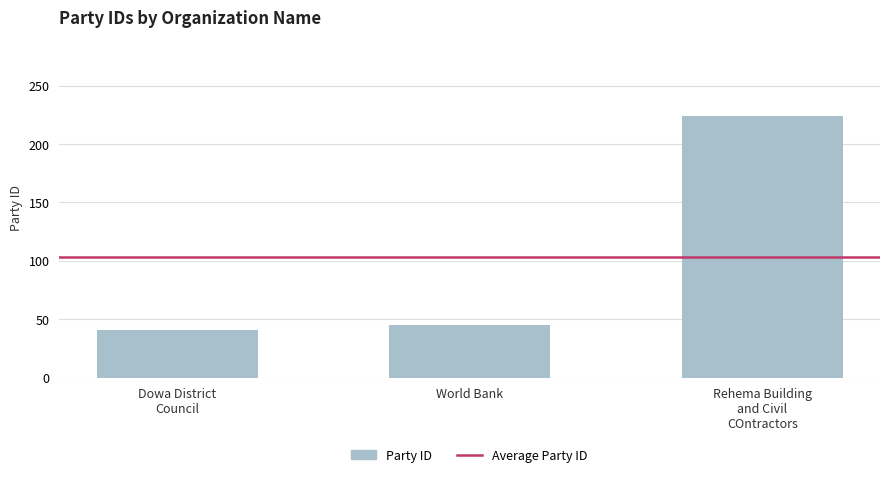

What is the difference between the maximum and minimum values?

183